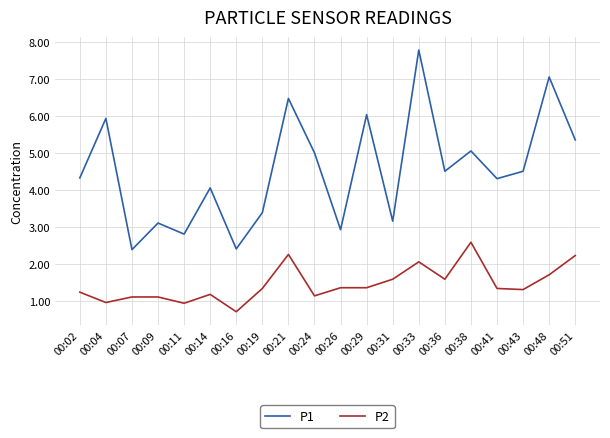

Does the chart have visible grid lines?

Yes